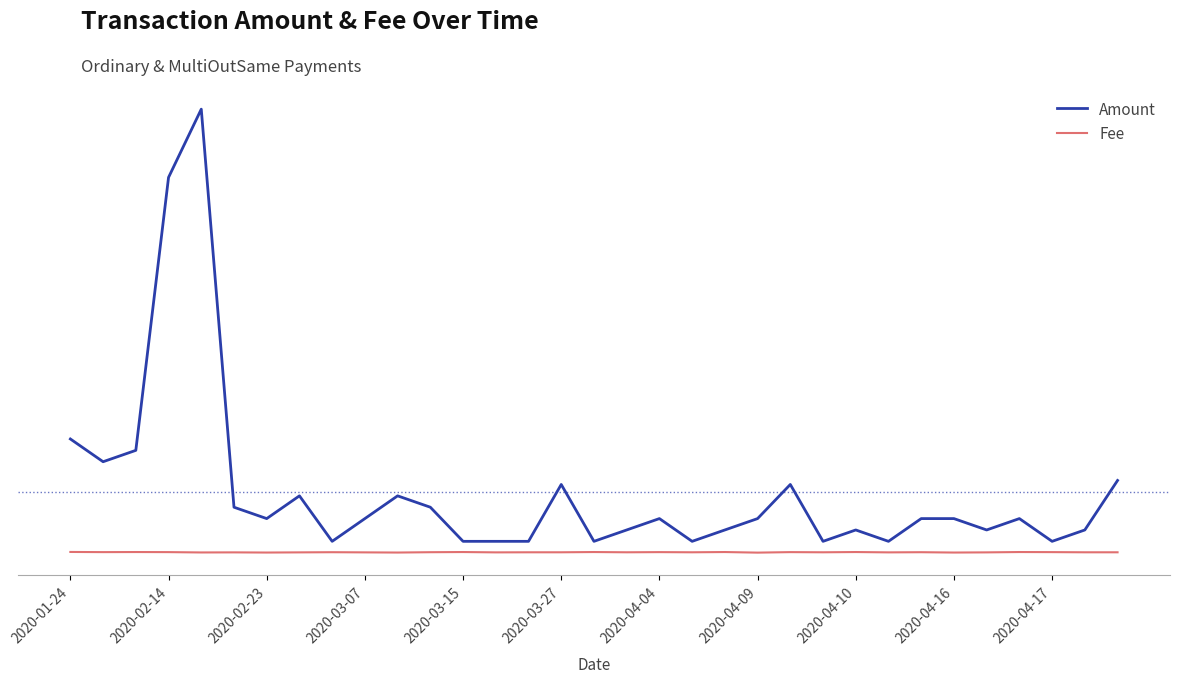

Is this an area chart (filled region under the line)?

No